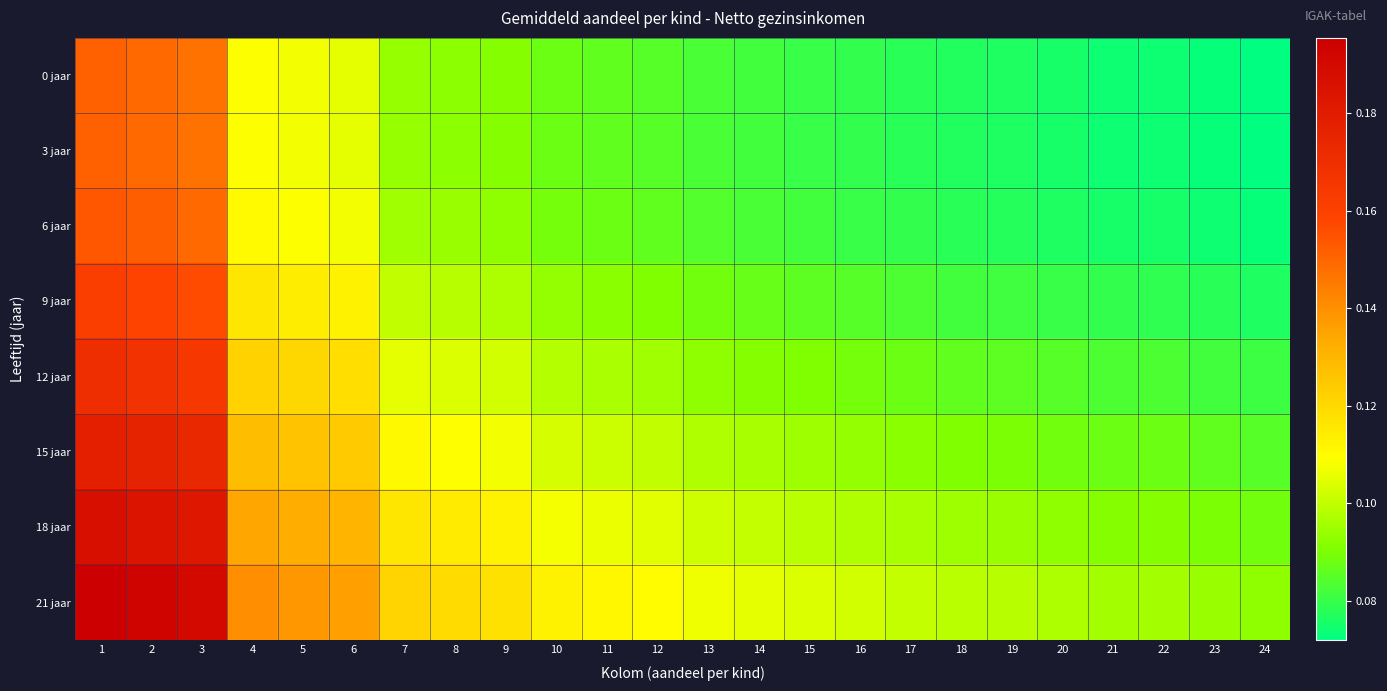

How many data points does each series have?

24